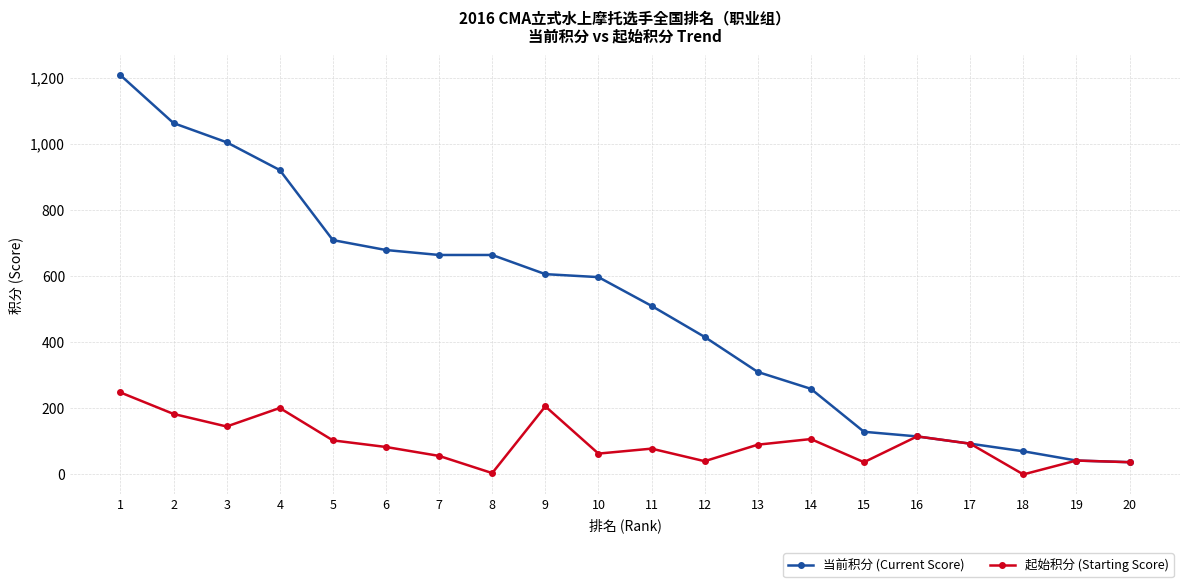

Which series has the widest spread of values?

当前积分 (Current Score)